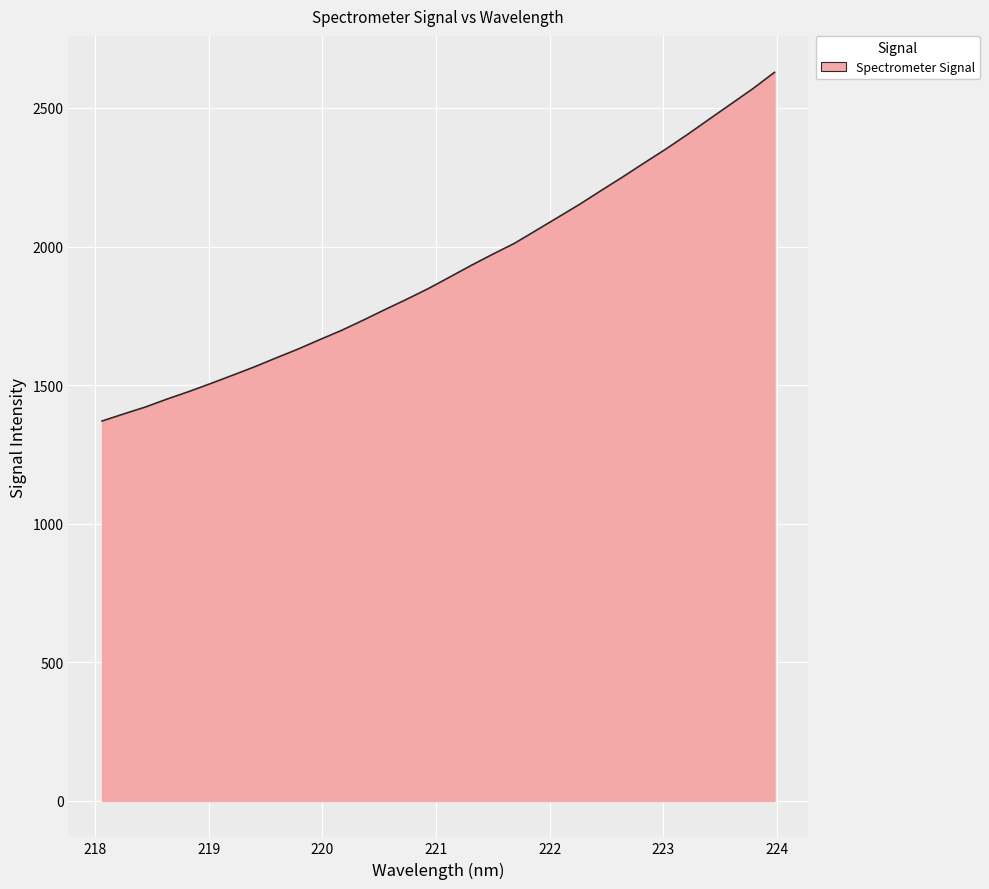

What is the greatest value displayed?

2628.4